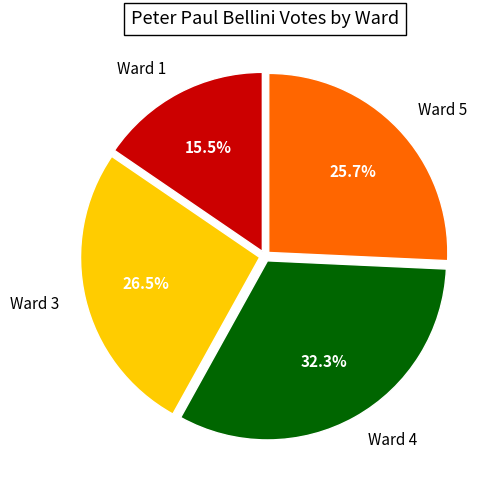

Rank the categories by value from lowest to highest.

Ward 1, Ward 5, Ward 3, Ward 4